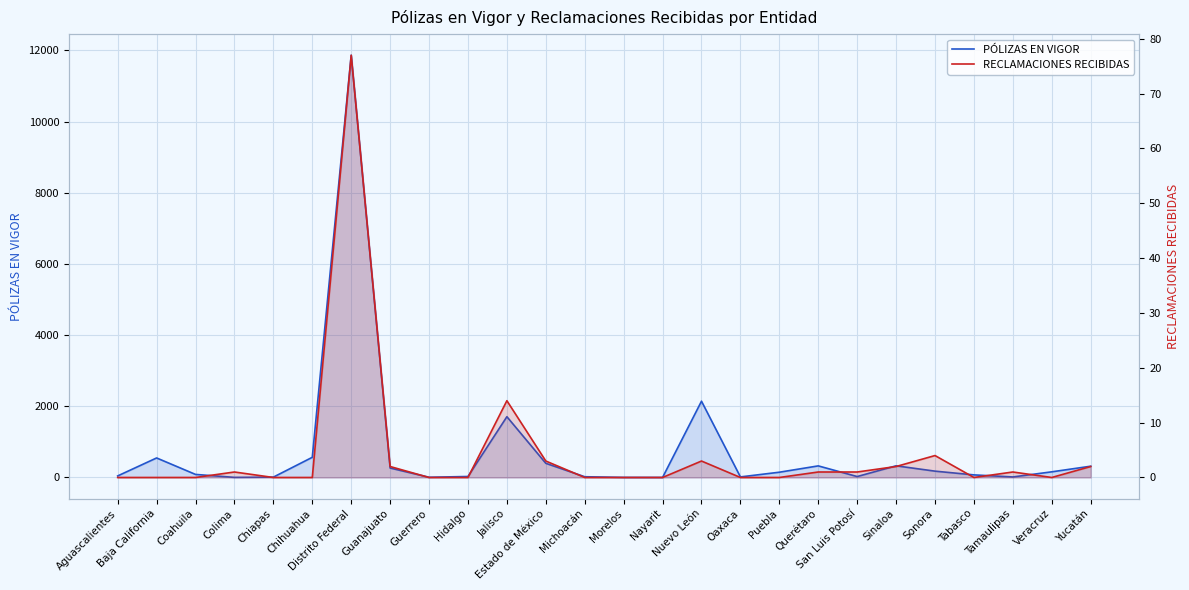

Reading left to right, transcribe all the data shown in this chart.

PÓLIZAS EN VIGOR: Aguascalientes=44	Baja California=549	Coahuila=86	Colima=3	Chiapas=10	Chihuahua=567	Distrito Federal=11867	Guanajuato=266	Guerrero=6	Hidalgo=28	Jalisco=1708	Estado de México=398	Michoacán=21	Morelos=2	Nayarit=1	Nuevo León=2144	Oaxaca=16	Puebla=148	Querétaro=326	San Luis Potosí=26	Sinaloa=328	Sonora=178	Tabasco=73	Tamaulipas=15	Veracruz=159	Yucatán=317
RECLAMACIONES RECIBIDAS: Aguascalientes=0	Baja California=0	Coahuila=0	Colima=1	Chiapas=0	Chihuahua=0	Distrito Federal=77	Guanajuato=2	Guerrero=0	Hidalgo=0	Jalisco=14	Estado de México=3	Michoacán=0	Morelos=0	Nayarit=0	Nuevo León=3	Oaxaca=0	Puebla=0	Querétaro=1	San Luis Potosí=1	Sinaloa=2	Sonora=4	Tabasco=0	Tamaulipas=1	Veracruz=0	Yucatán=2